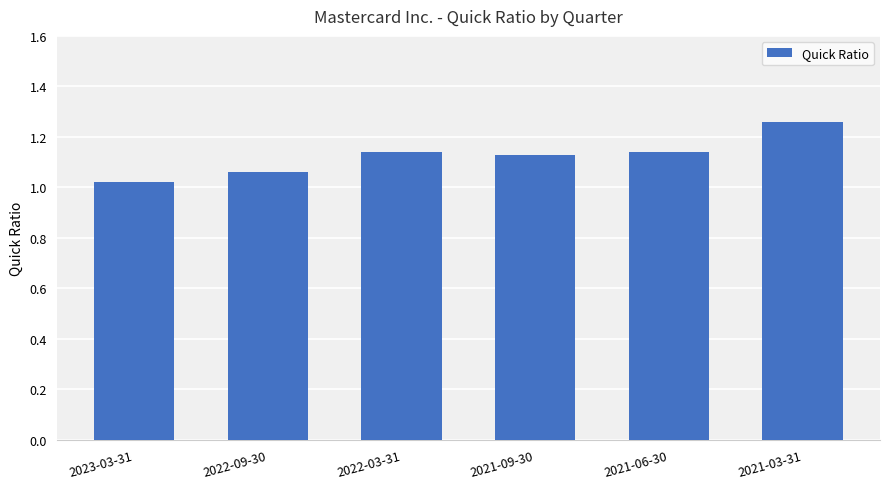

What is the label of the 5th bar from the right?

2022-09-30